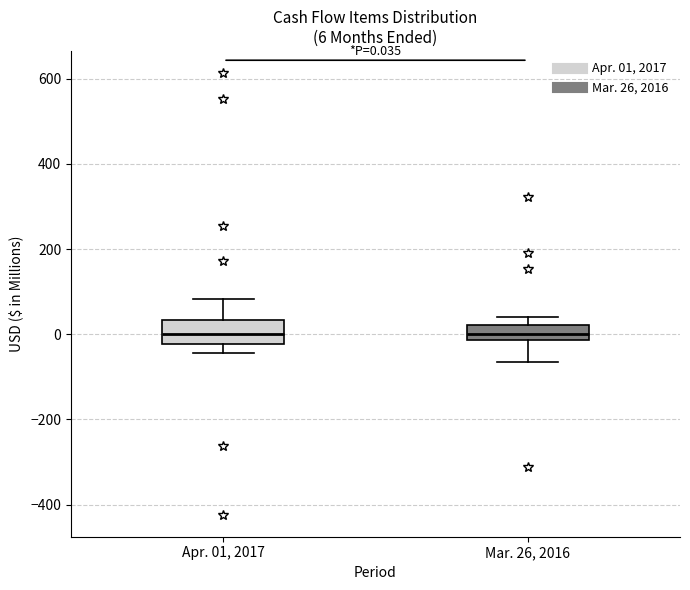

Comparing the boxes themselves (not the whiskers), which one is the tallest?

Apr. 01, 2017